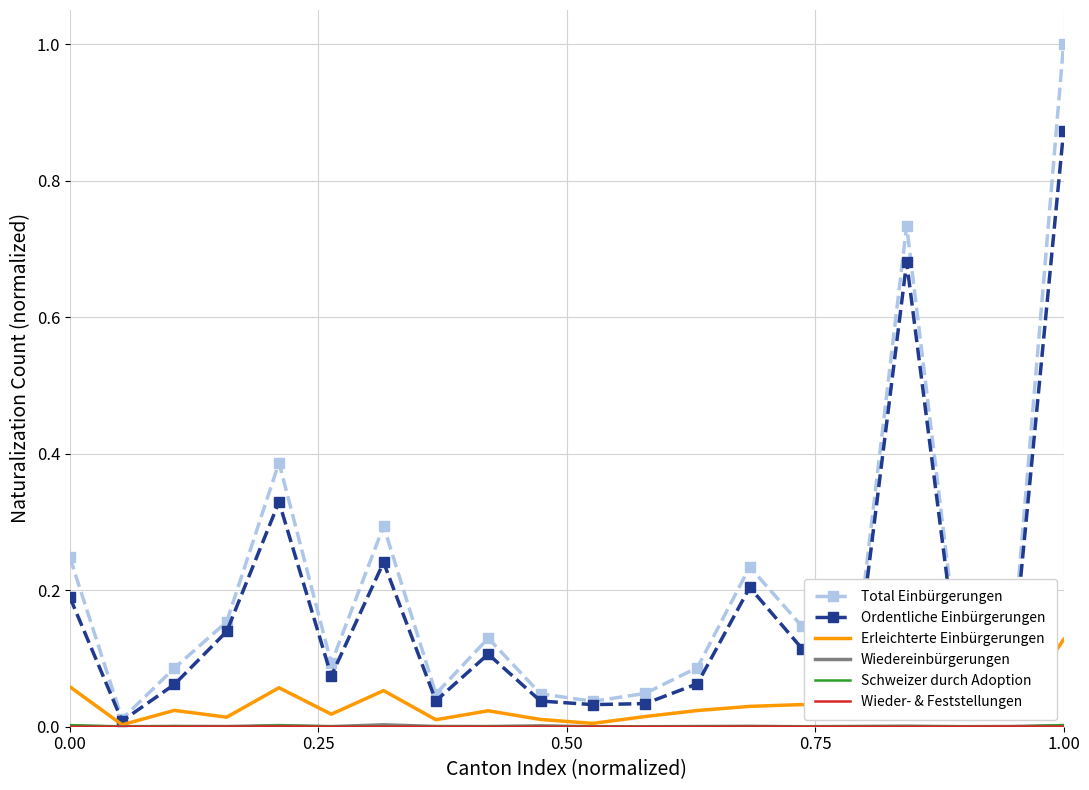

Which series has the largest range (max minus min)?

Total Einbürgerungen